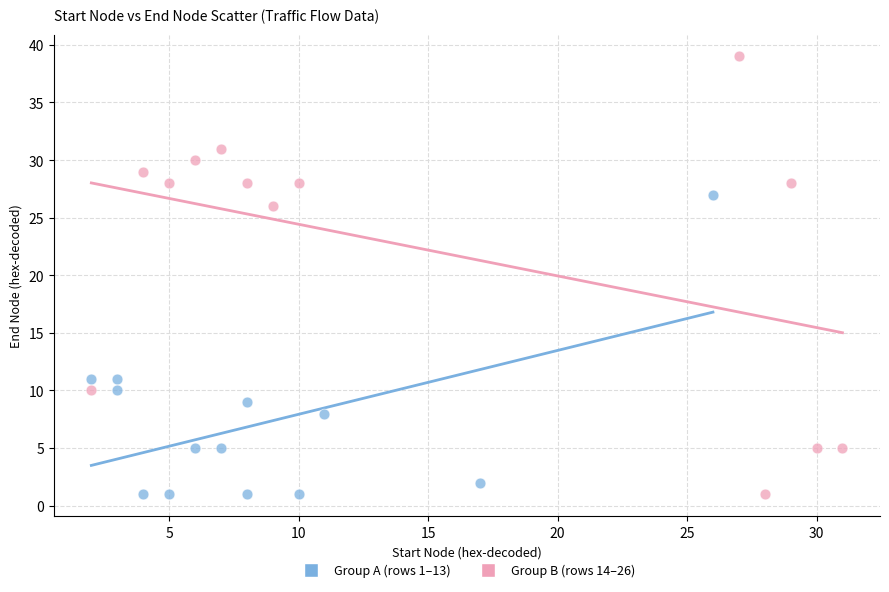

Which series contains the highest Y value?

Group B (rows 14–26)